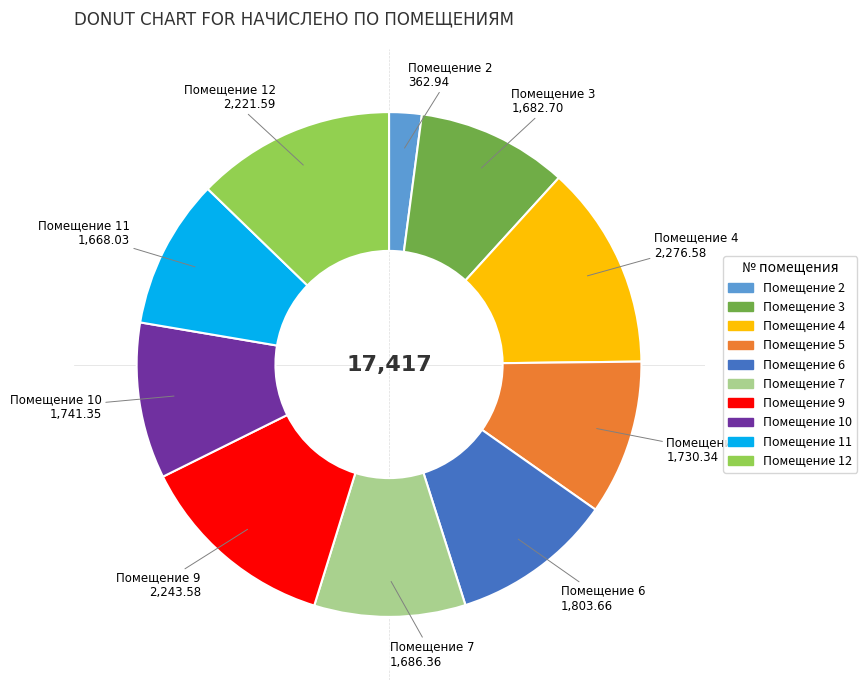

Which has a higher value, Помещение 2 or Помещение 10?

Помещение 10